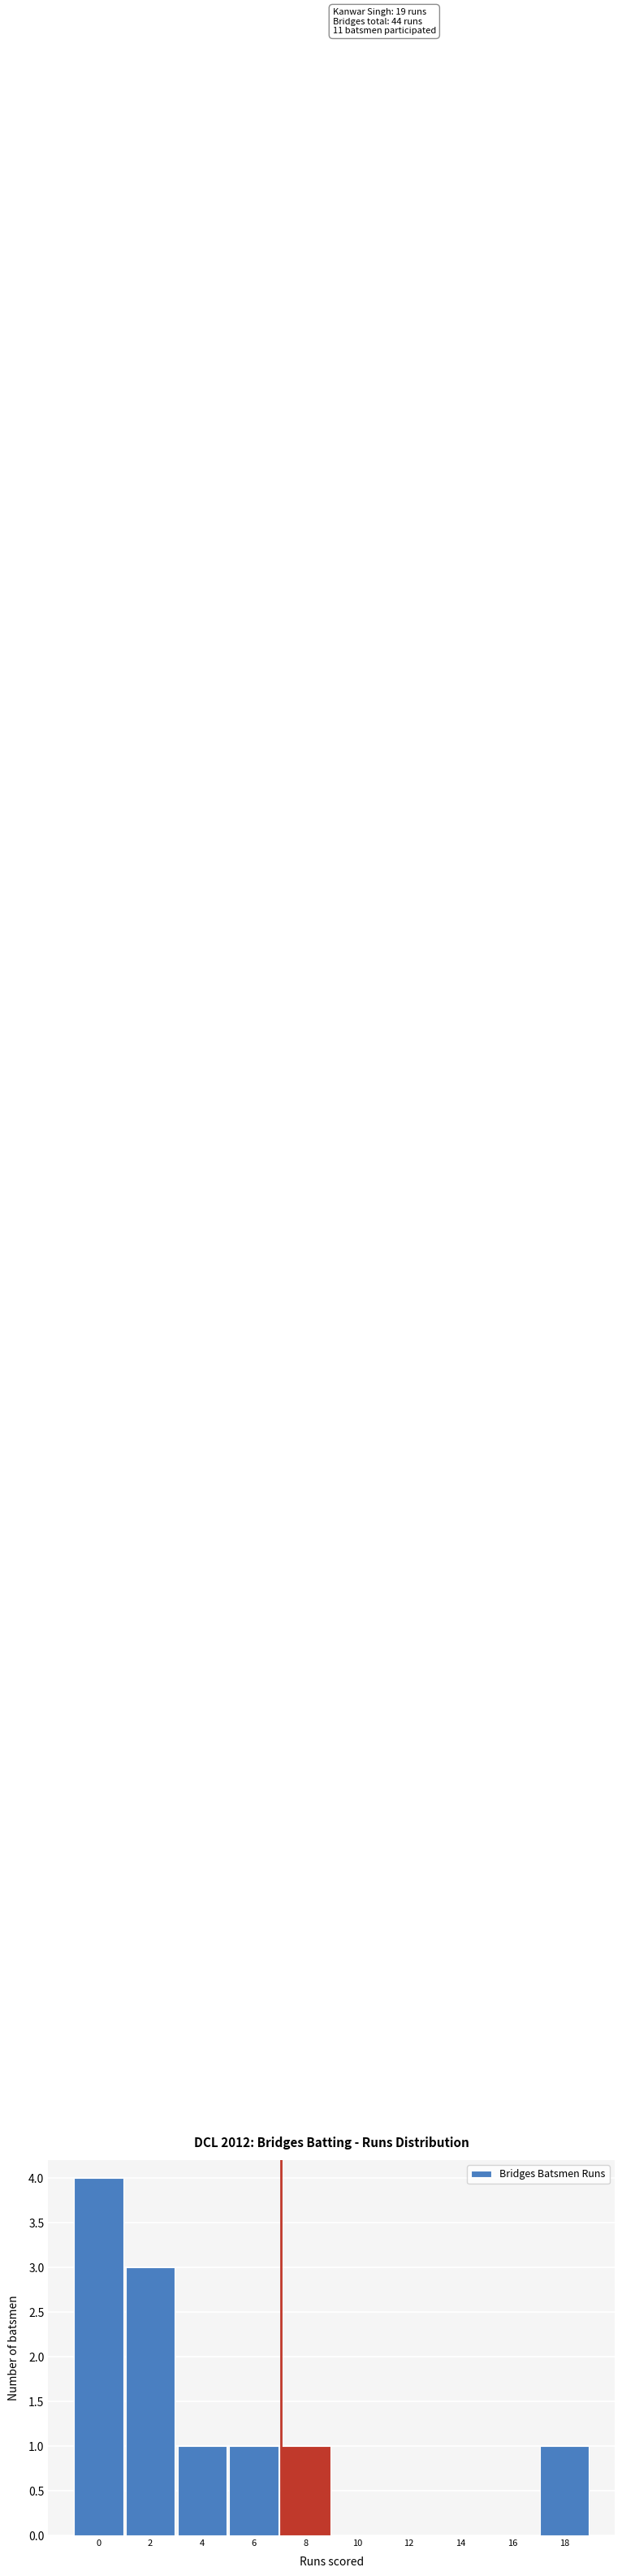

Reading left to right, list all the values displayed in this chart.

0=4	2=3	4=1	6=1	8=1	10=0	12=0	14=0	16=0	18=1